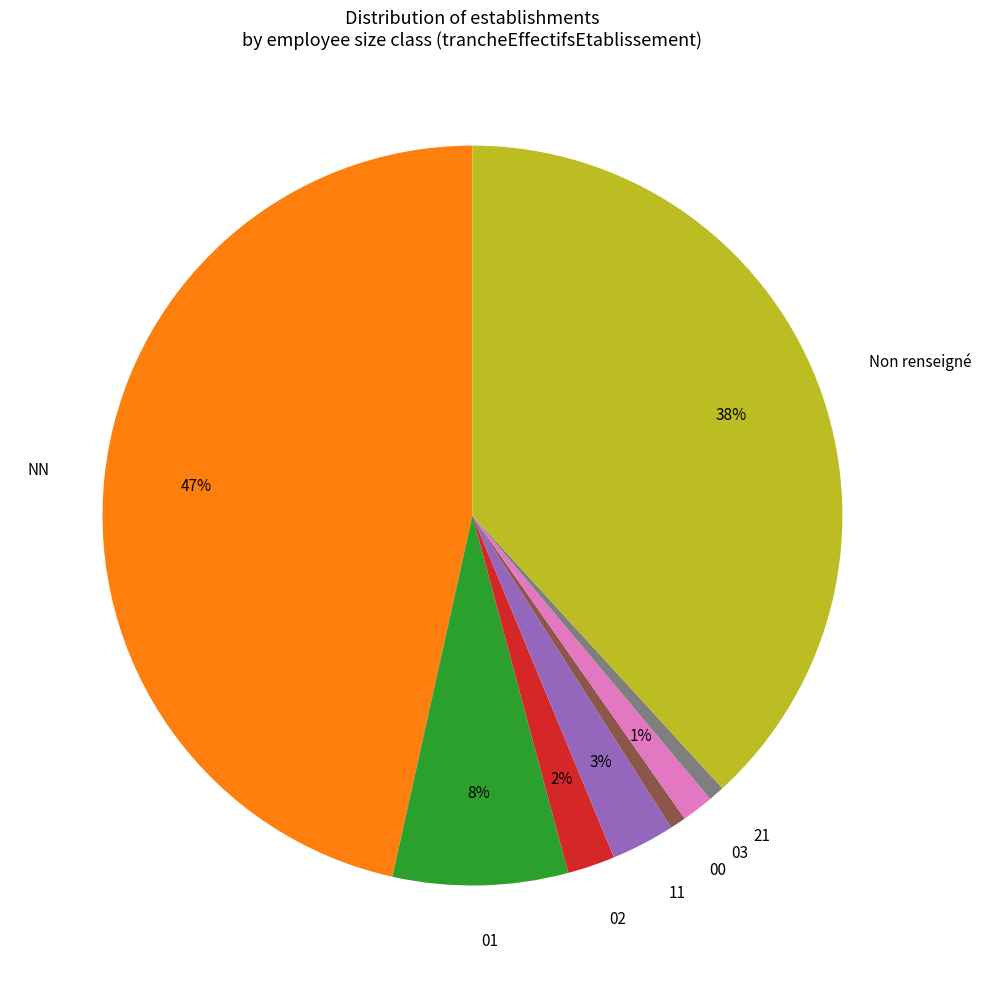

Is 01 the majority of the pie?

No